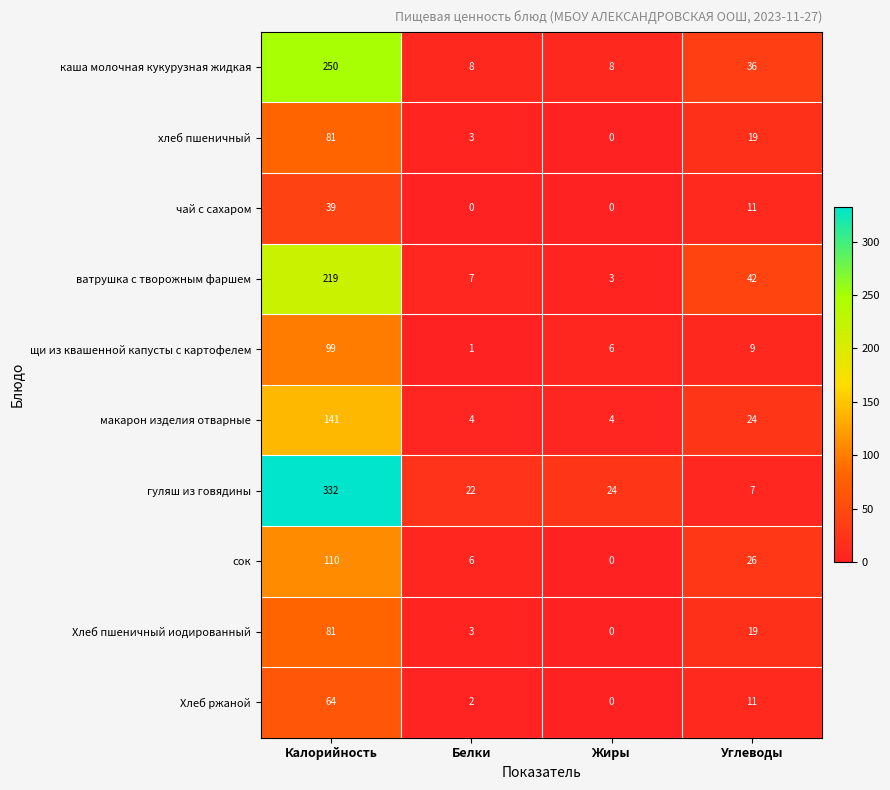

Rank the categories by щи из квашенной капусты с картофелем value from highest to lowest.

Калорийность, Углеводы, Жиры, Белки